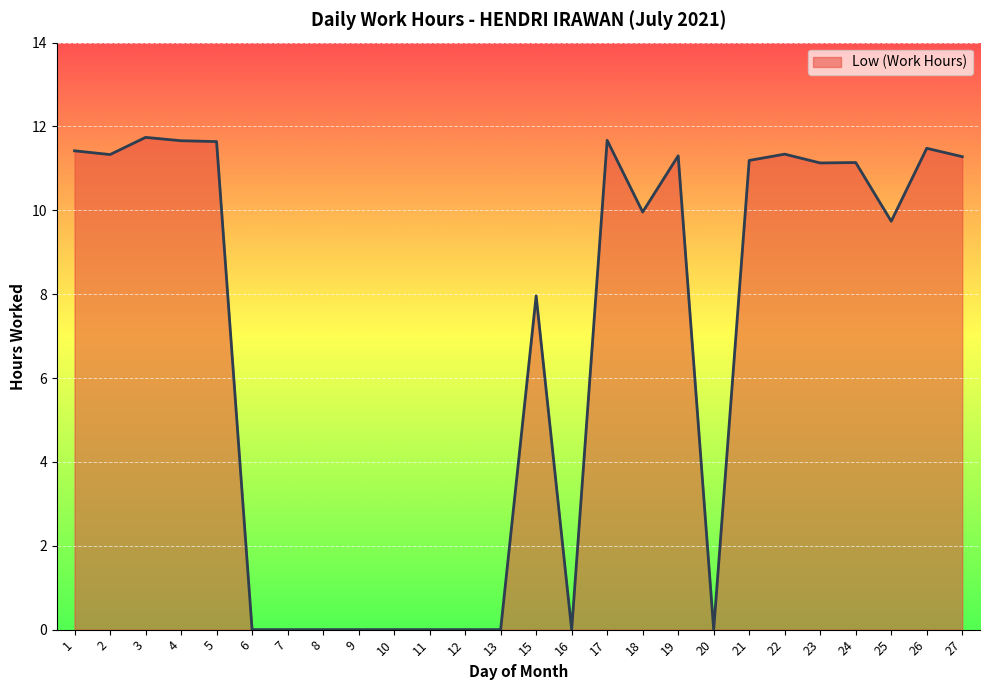

Is it true that the value at 9 is 5.1?

False